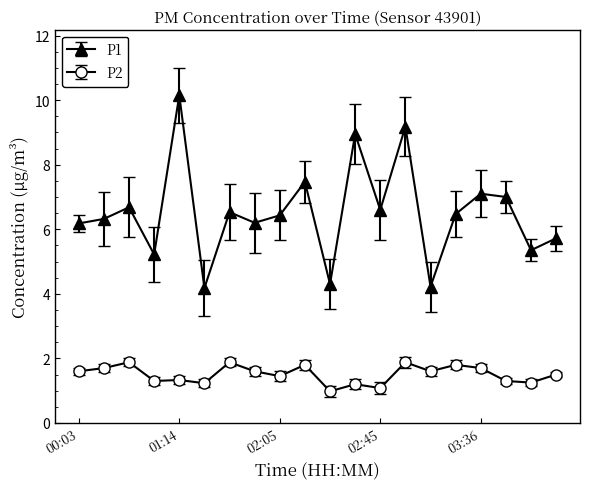

What is the sum of all P2 values?

30.1